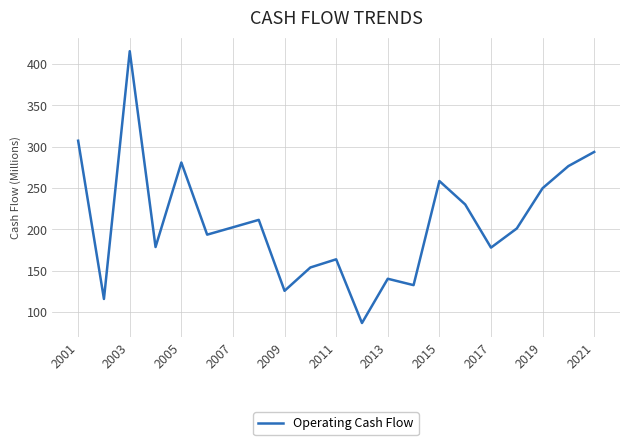

What is the maximum value shown in the chart?

415.5